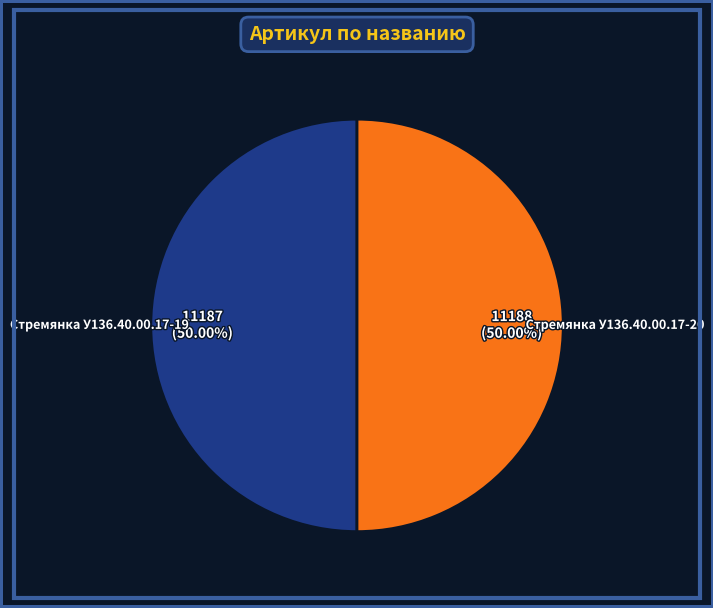

How many slices are in this pie chart?

2